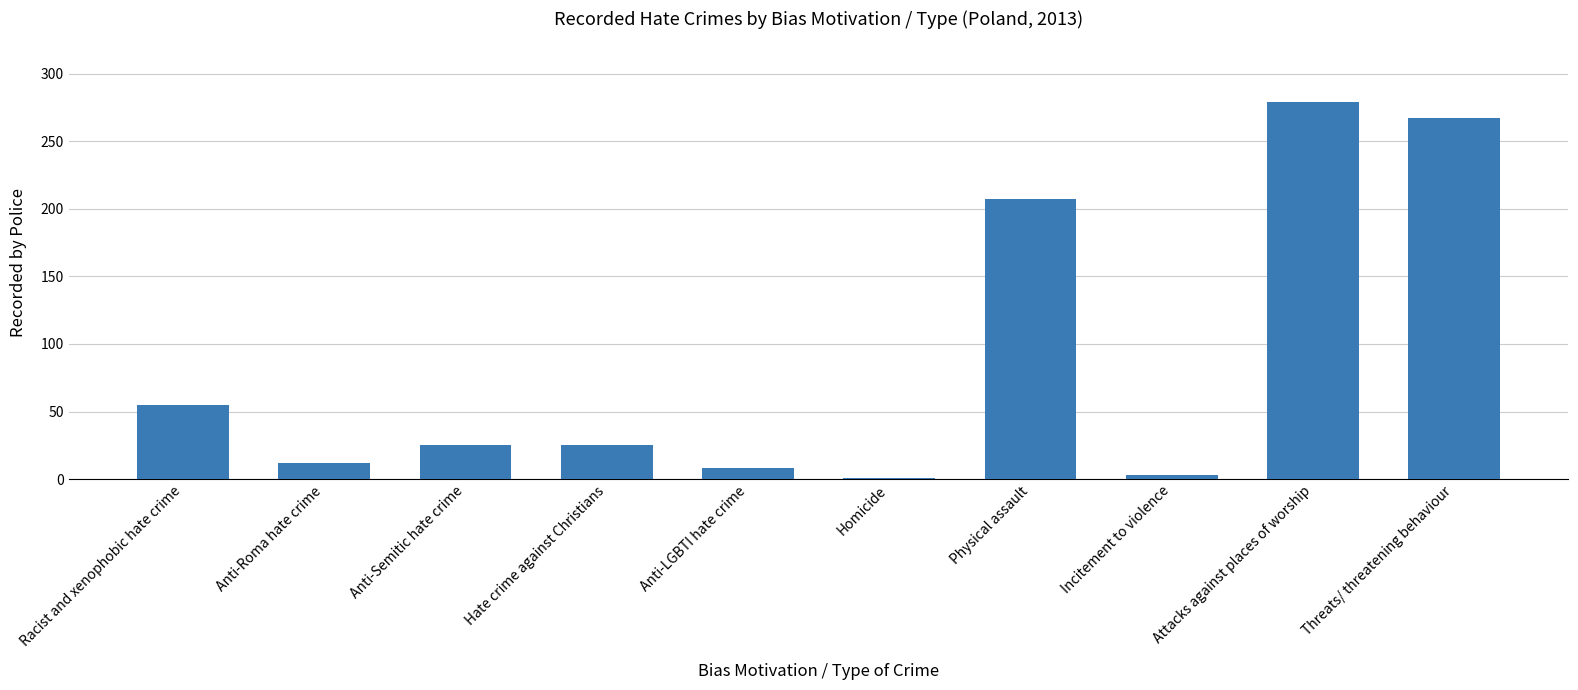

At which category does the chart reach its peak across all series?

Attacks against places of worship